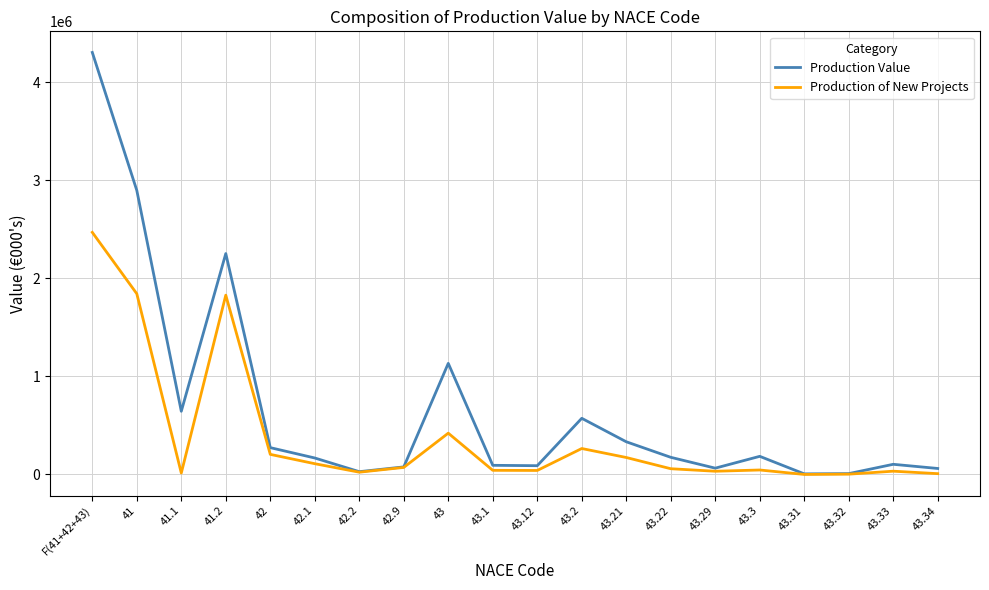

What is the difference between the highest and lowest values at F(41+42+43)?

1834031